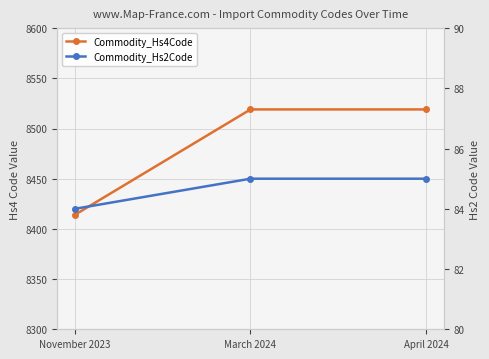

What is the total value across all series at November 2023?

8498